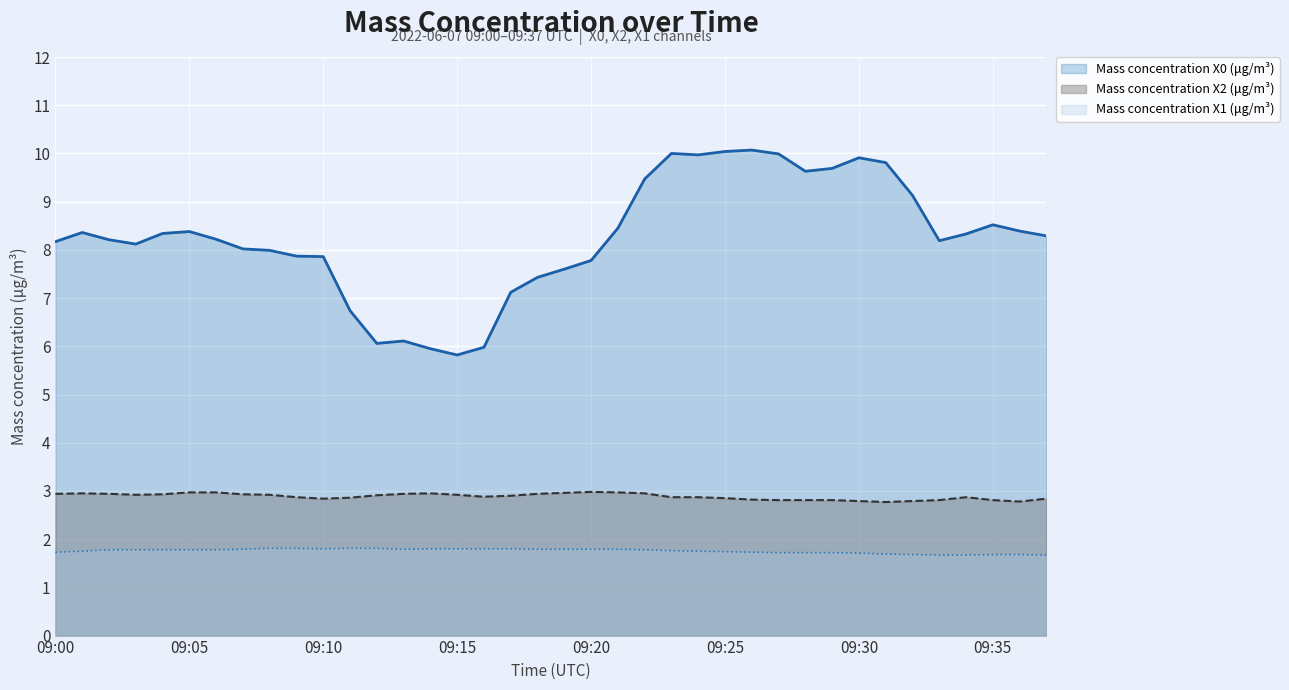

True or false: Mass concentration X2 (μg/m³) and Mass concentration X0 (μg/m³) intersect in this chart.

False